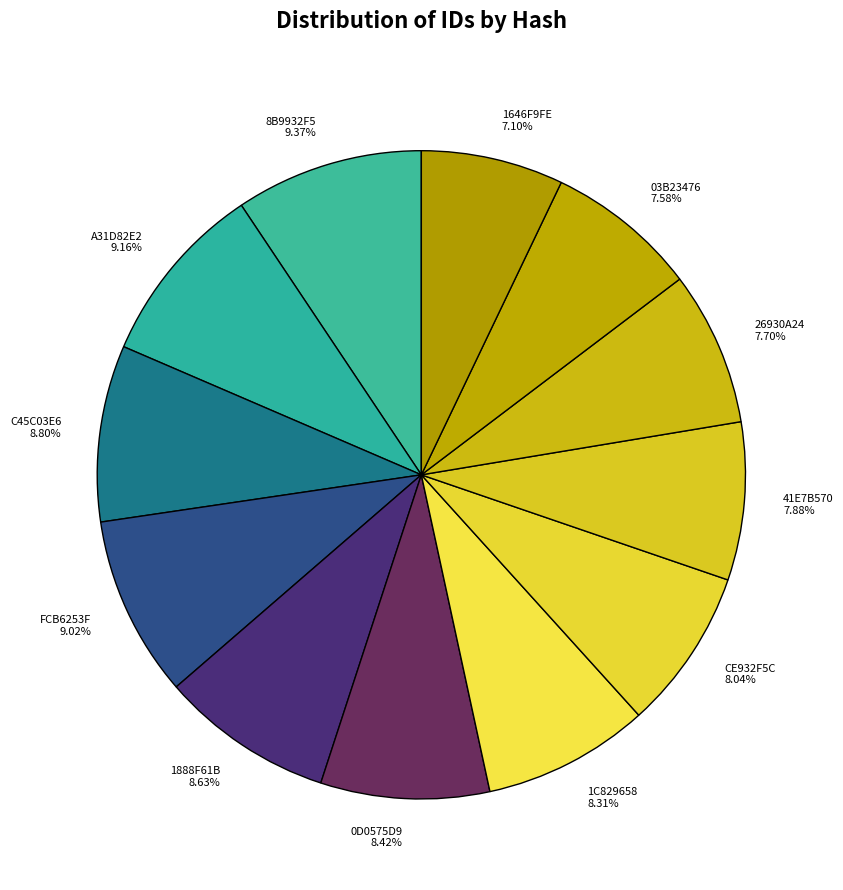

Combined, do 03B23476 and 1646F9FE account for over 50%?

No